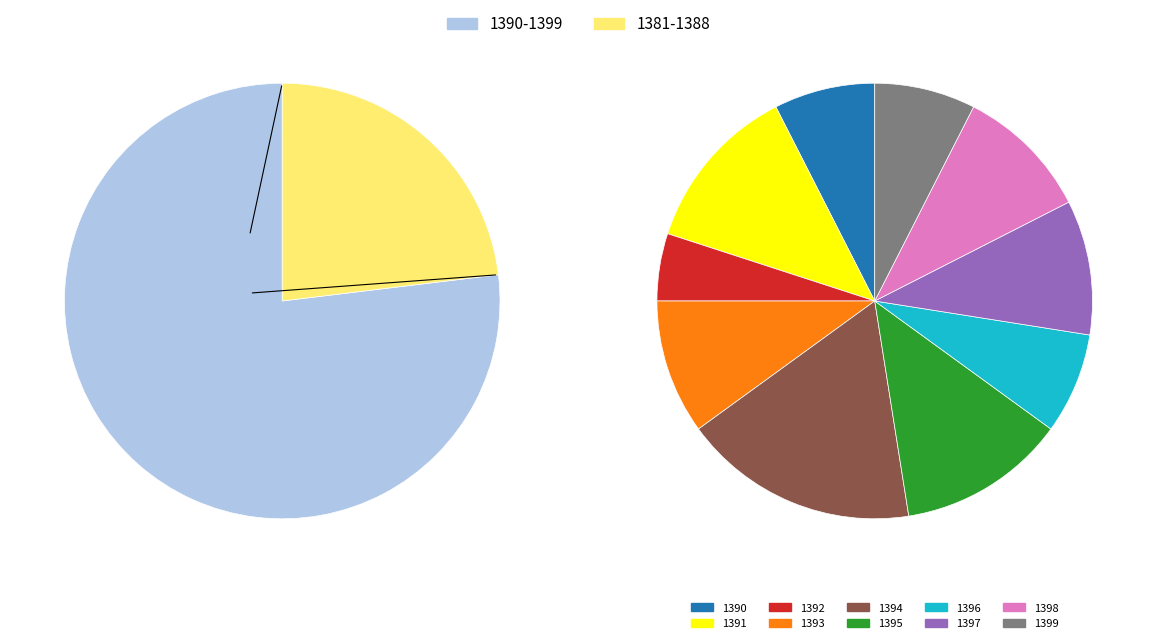

To the nearest percent, what is the difference between the largest and smallest slice percentages?

12%